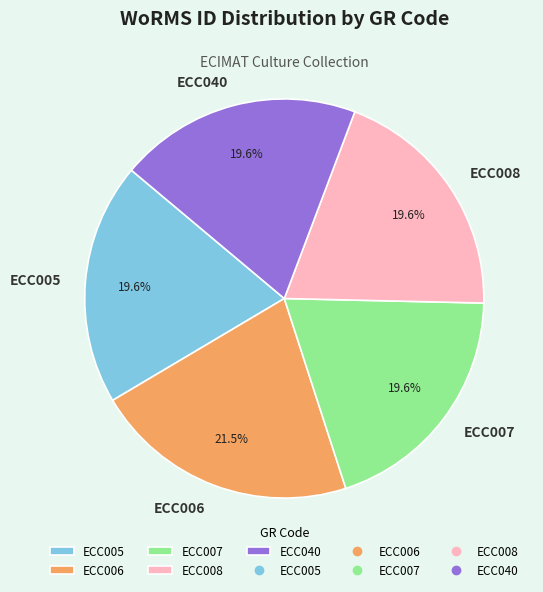

To the nearest percent, what is the average slice percentage?

20%